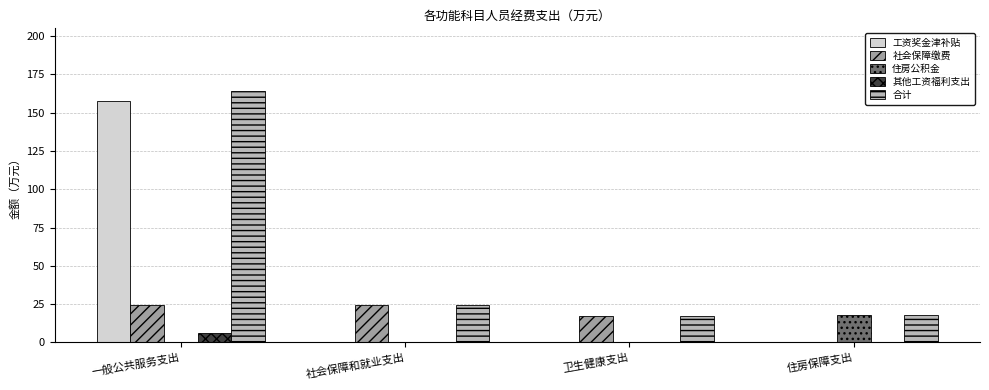

What is the total value across all series at 一般公共服务支出?

352.3